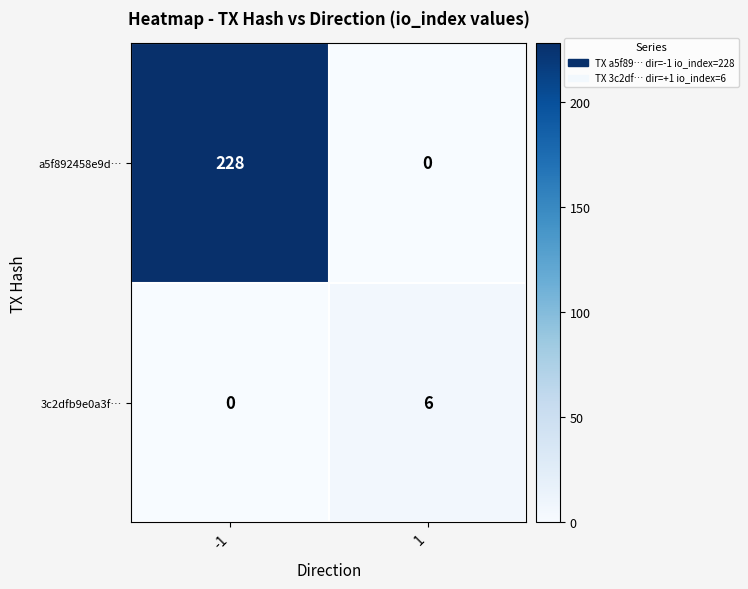

Which series has the largest total across all categories?

a5f892458e9d…